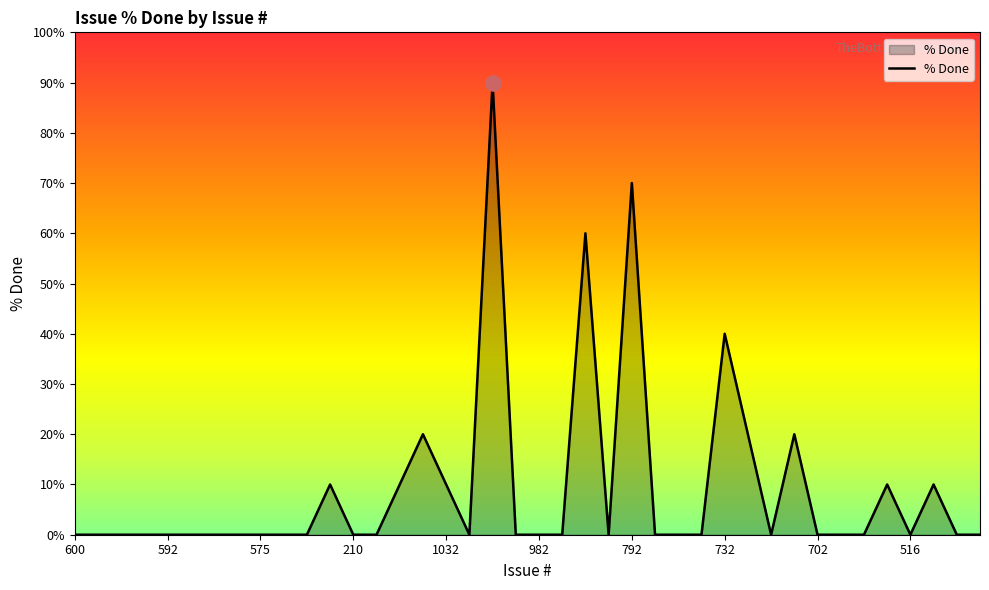

What is the maximum value shown in the chart?

90